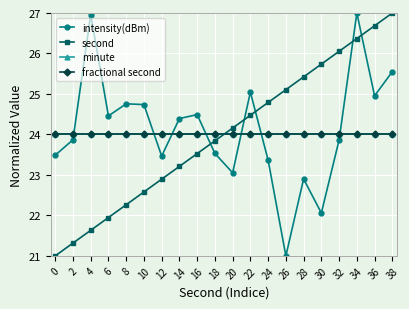

At which category does intensity(dBm) reach its first local peak?

4